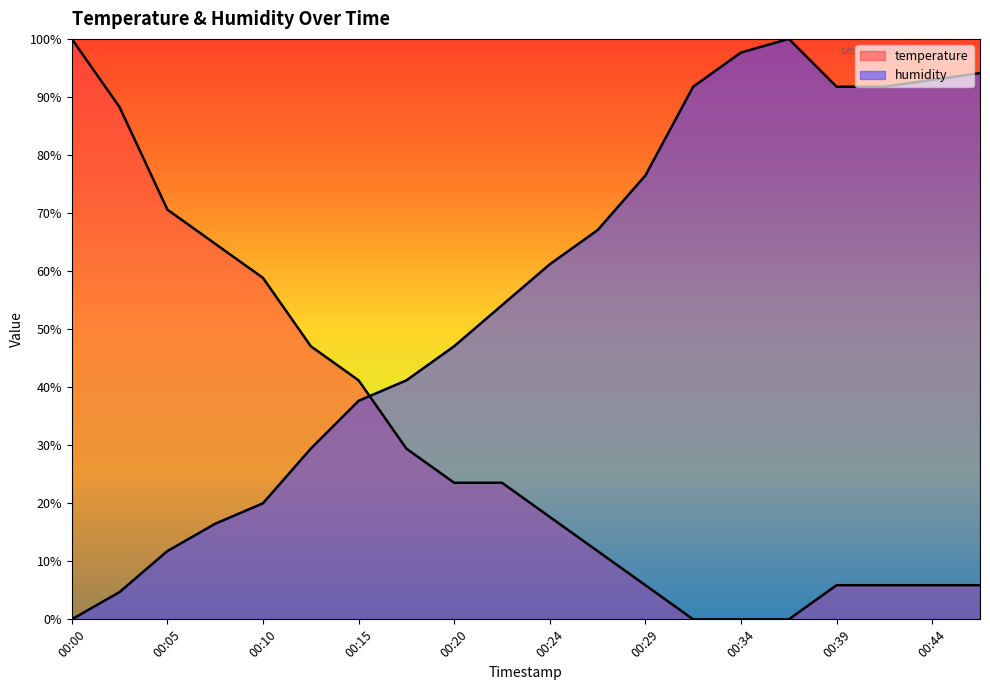

In humidity, how many points are higher than both neighbors (excluding endpoints)?

1